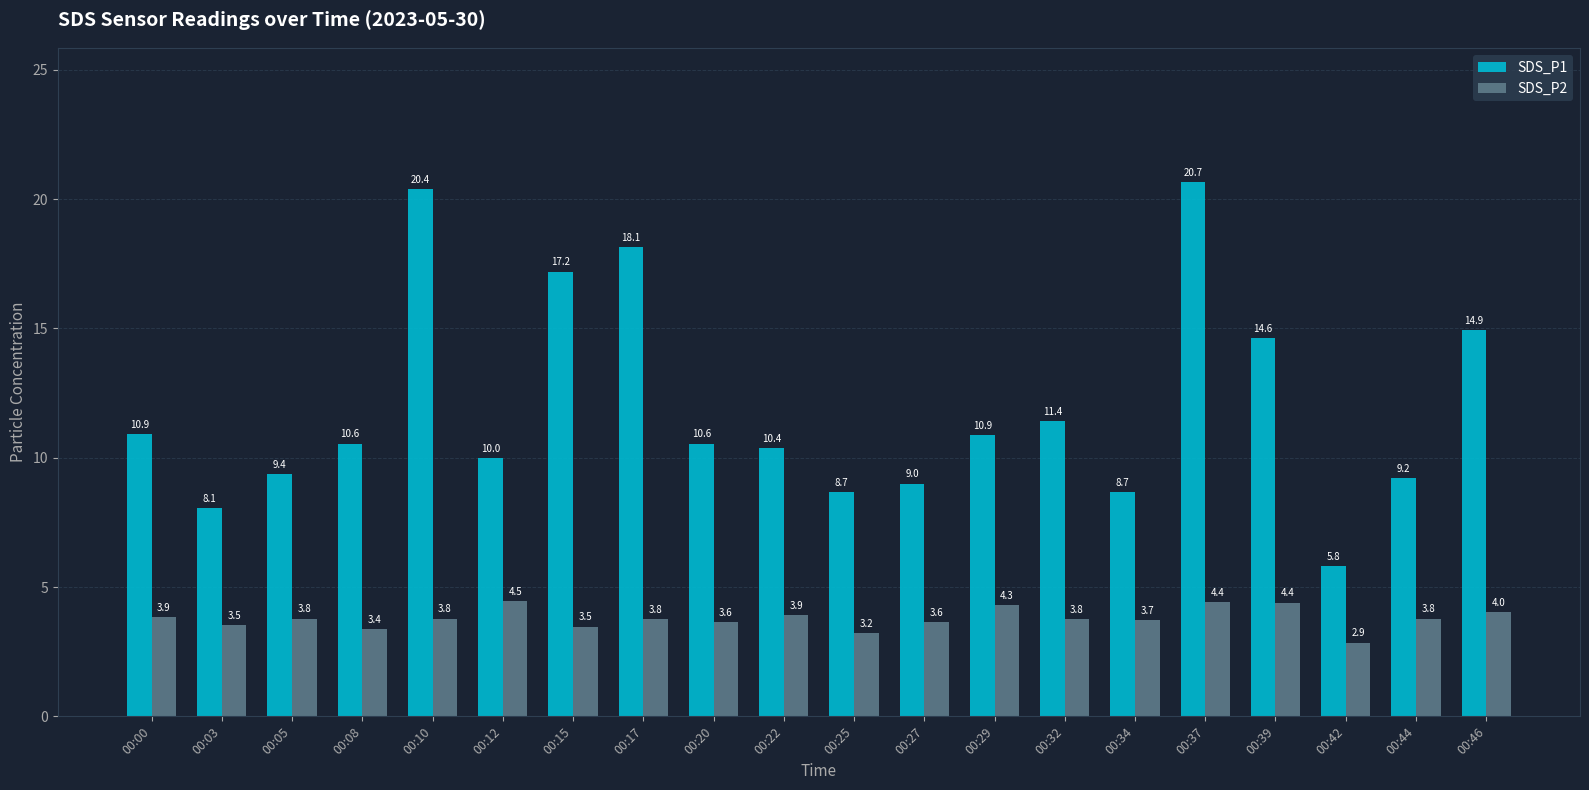

The value of SDS_P2 at 00:03 is 1.4. True or false?

False